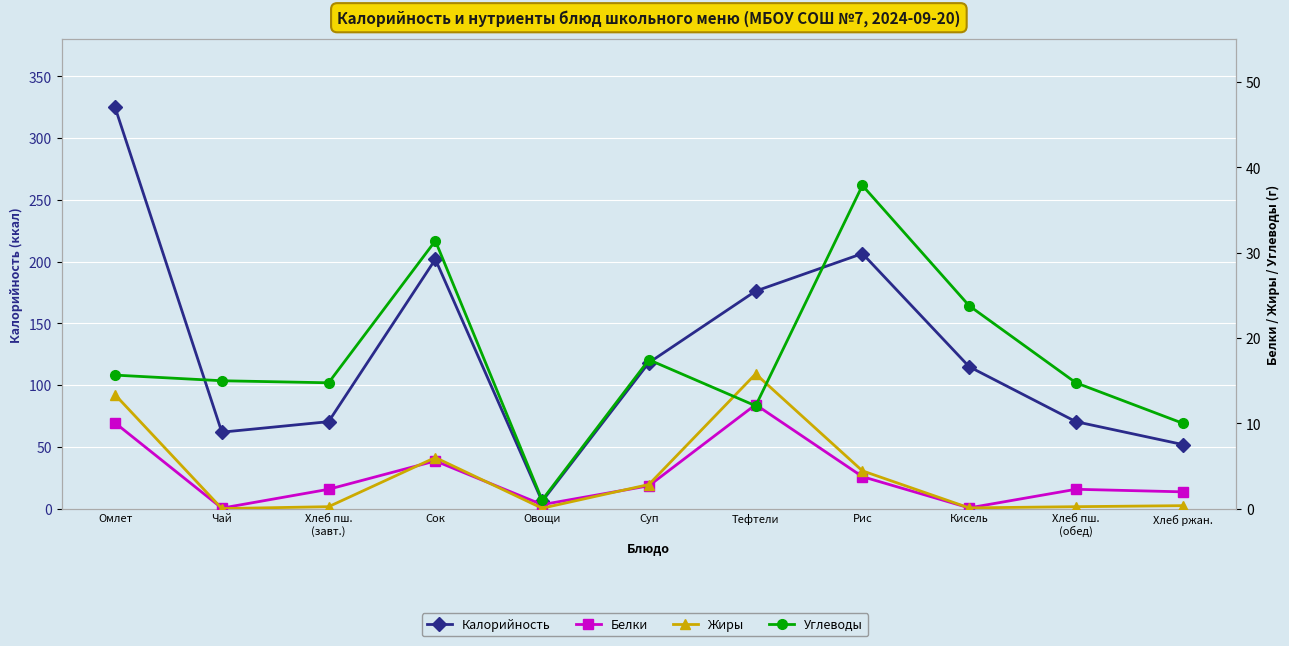

What is the difference between the Белки values at Омлет and Сок?

4.5